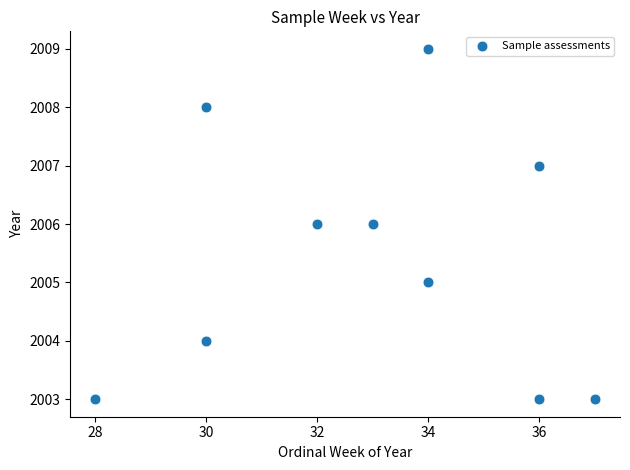

What is the range of X values (max minus min)?

9